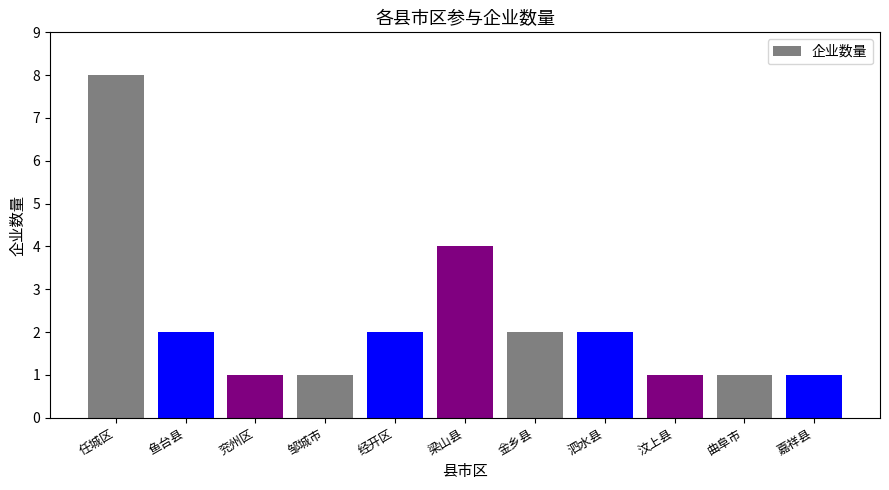

What is the maximum value shown in the chart?

8